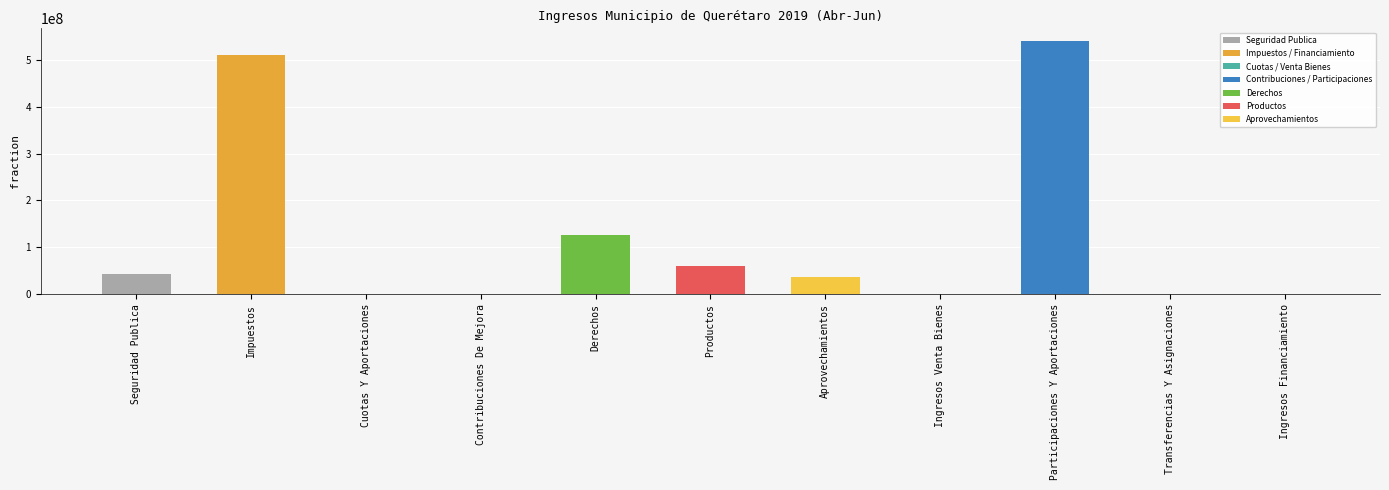

What is the sum of all values?

1316771183.2